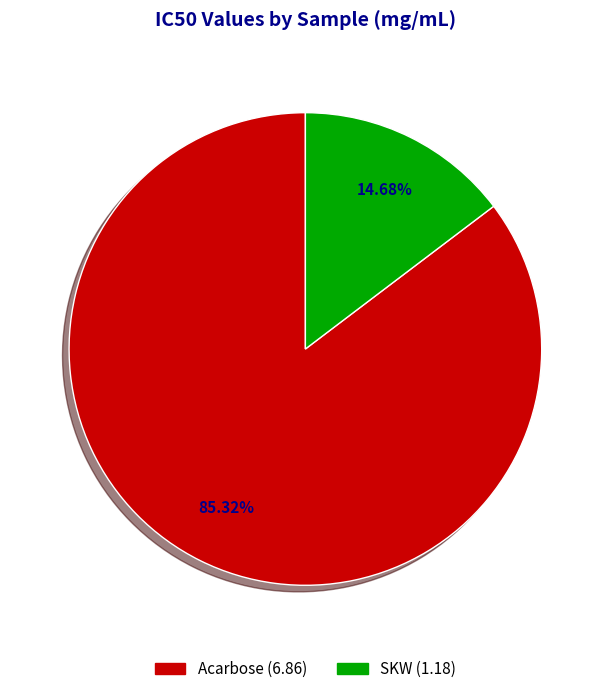

To the nearest percent, what is the average slice percentage?

50%